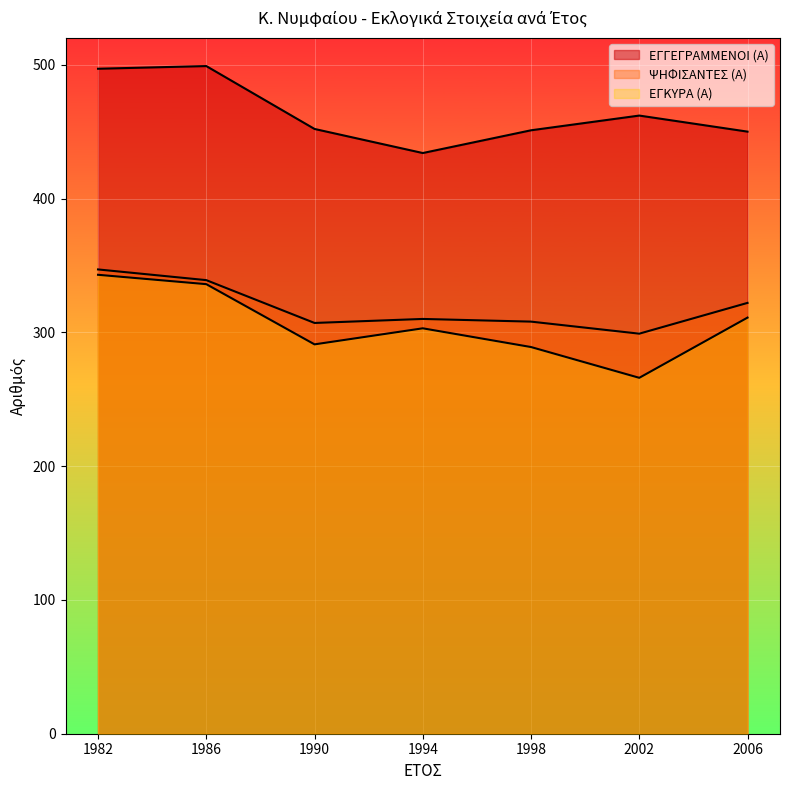

List the labels in order of ΕΓΚΥΡΑ (Α) value, smallest first.

2002, 1998, 1990, 1994, 2006, 1986, 1982